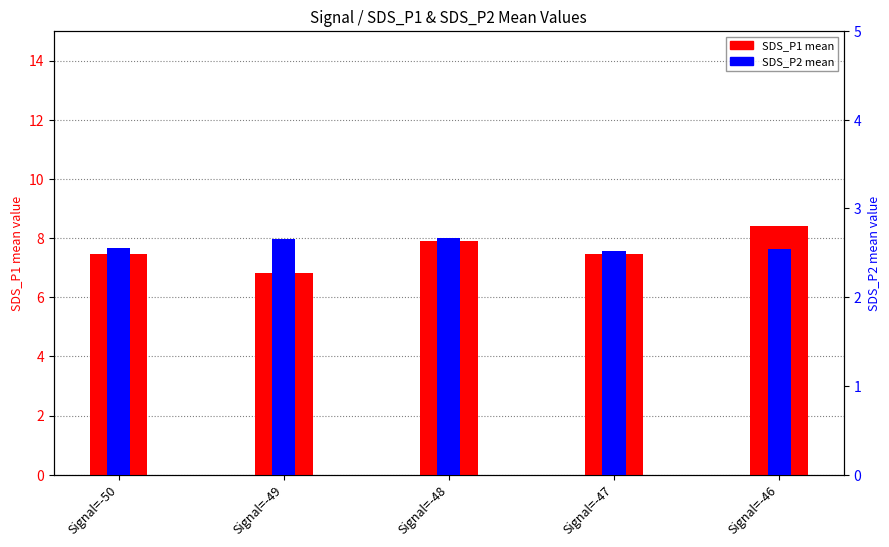

At which category is the sum across all series the highest?

Signal=-46